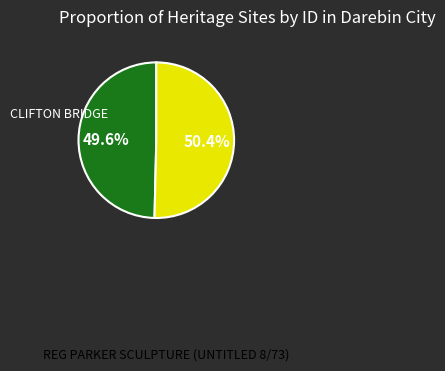

Does any single category account for the majority?

Yes